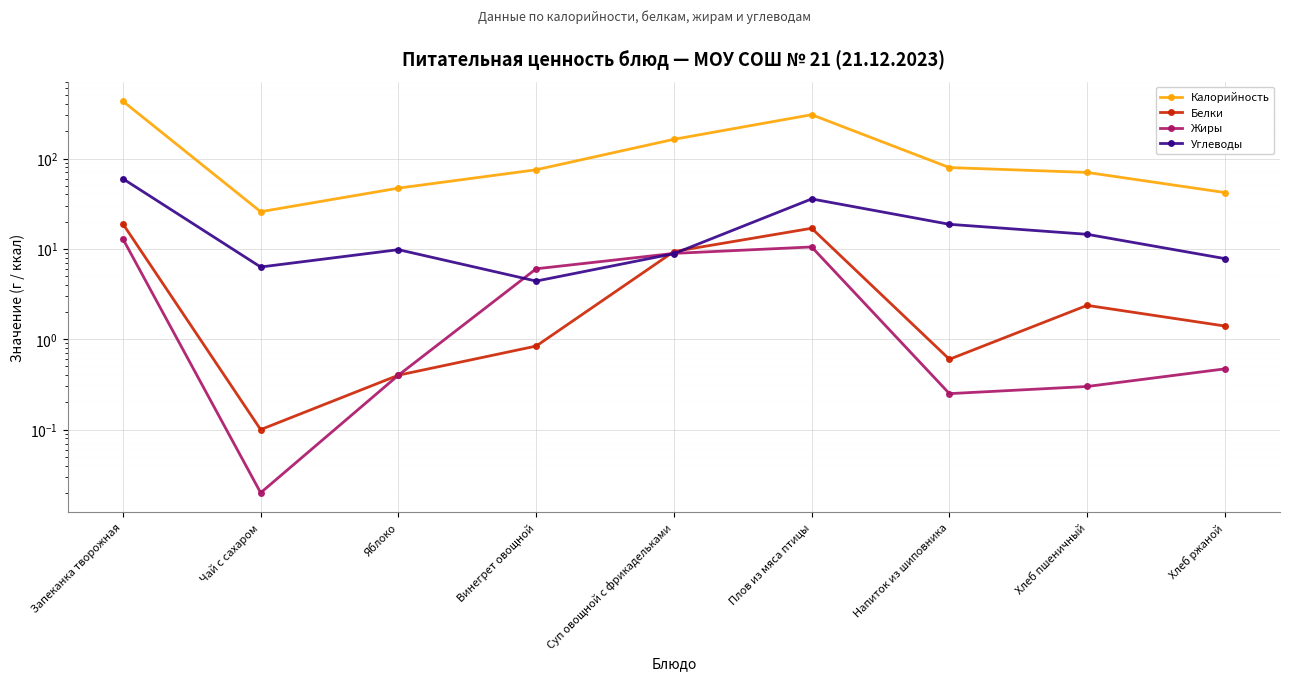

At how many categories does at least one series exceed 173?

2